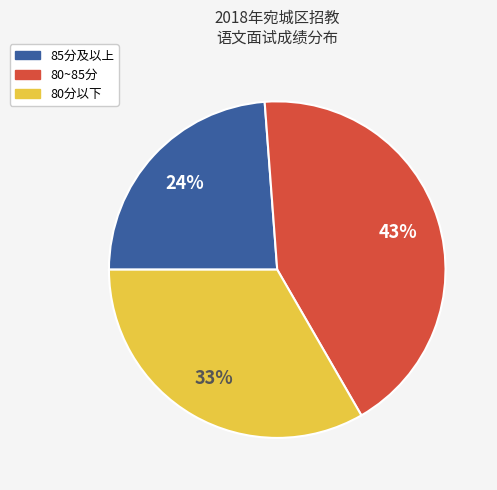

Count the number of slices in the pie.

3